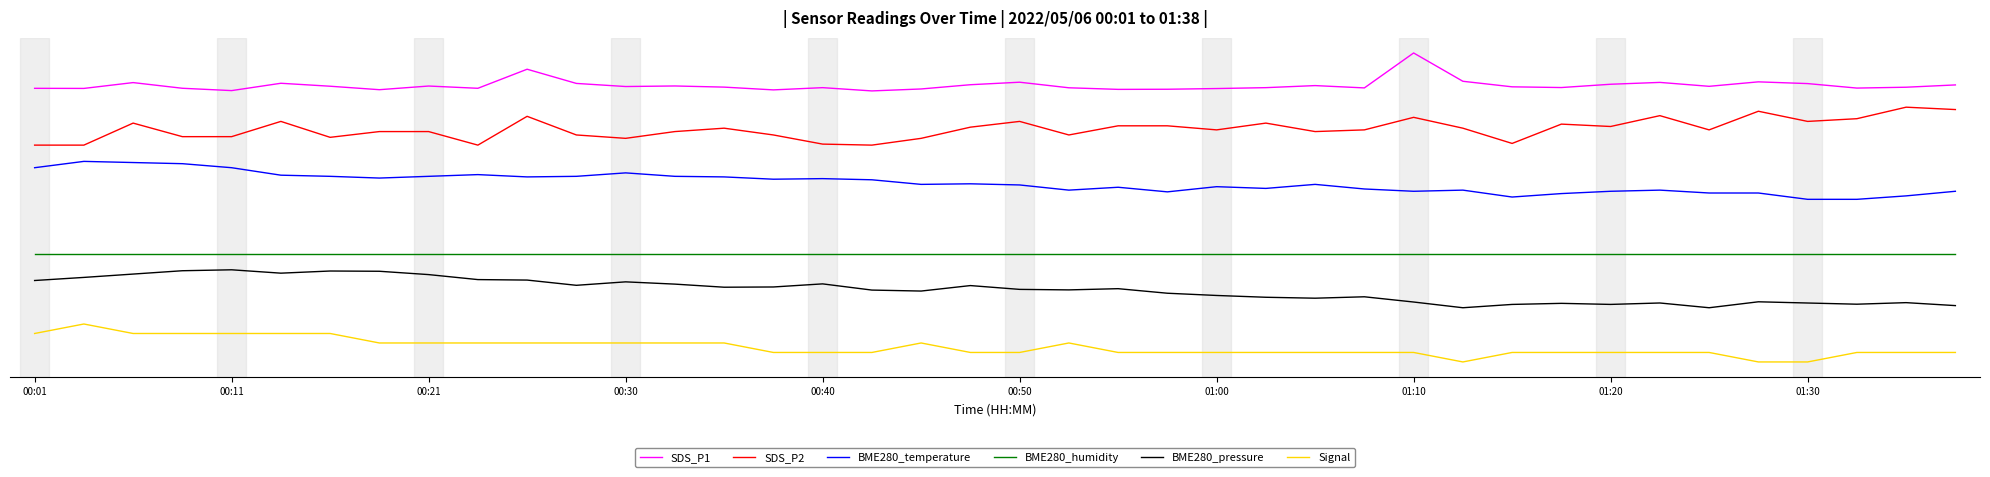

What are all the series names shown in the legend?

SDS_P1, SDS_P2, BME280_temperature, BME280_humidity, BME280_pressure, Signal